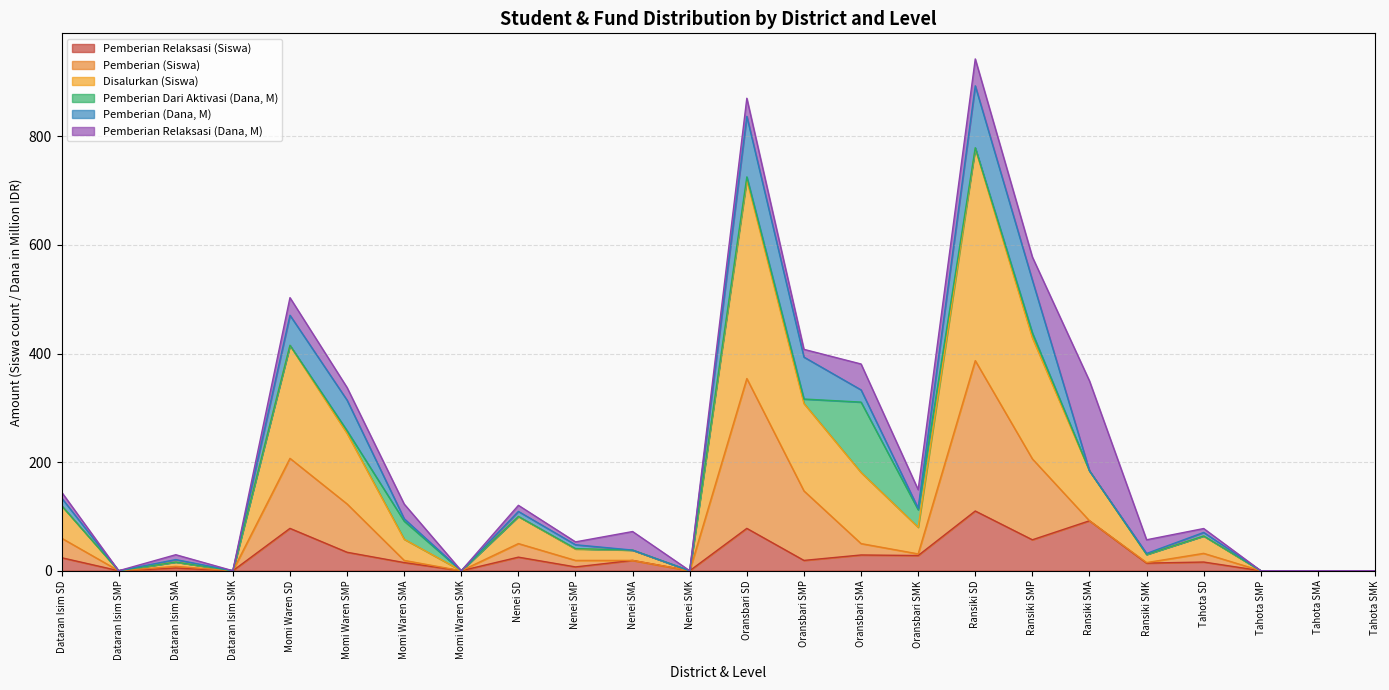

What is the maximum value for Pemberian Relaksasi (Siswa)?

110.0